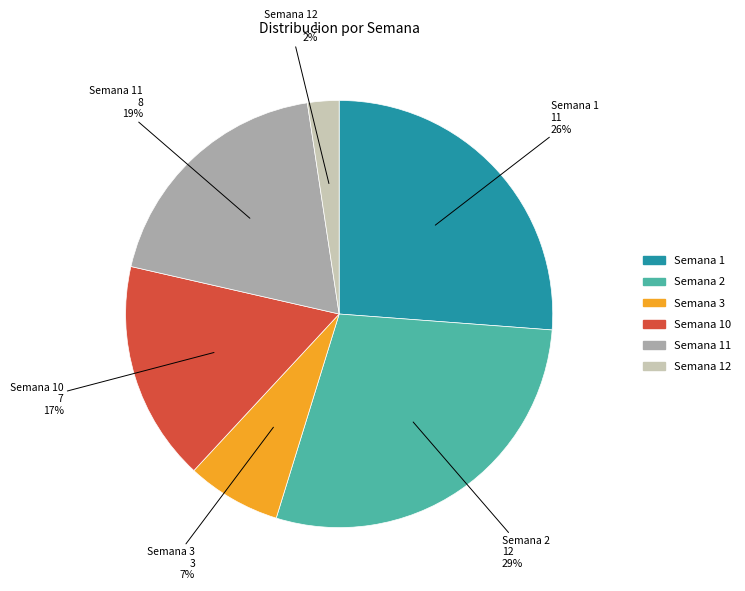

To the nearest percent, what is the average slice percentage?

17%